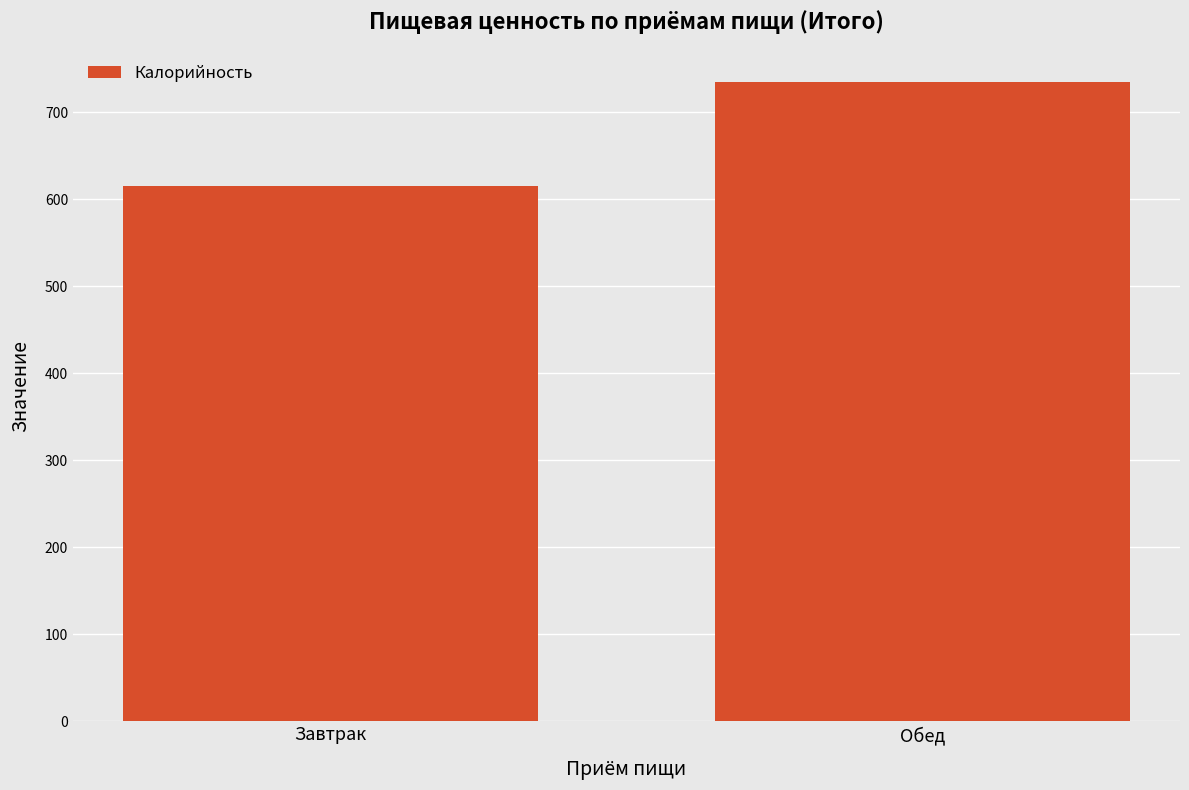

What is the change in value from Завтрак to Обед?

+120.1